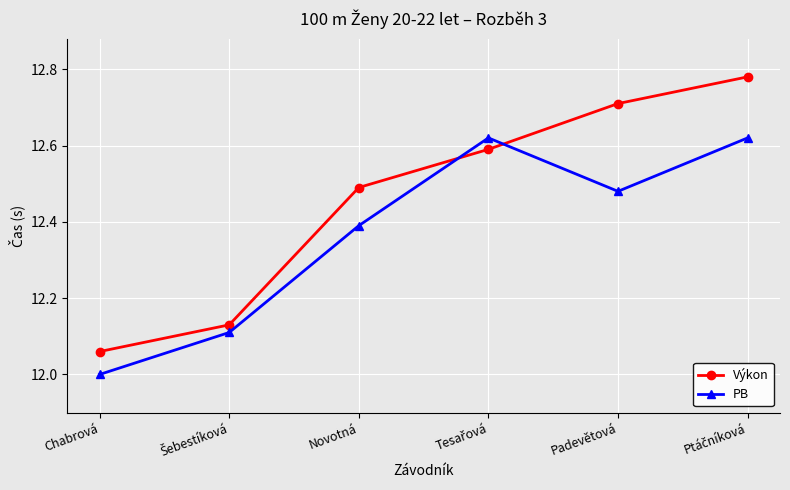

Which label corresponds to the smallest value in the chart?

Chabrová